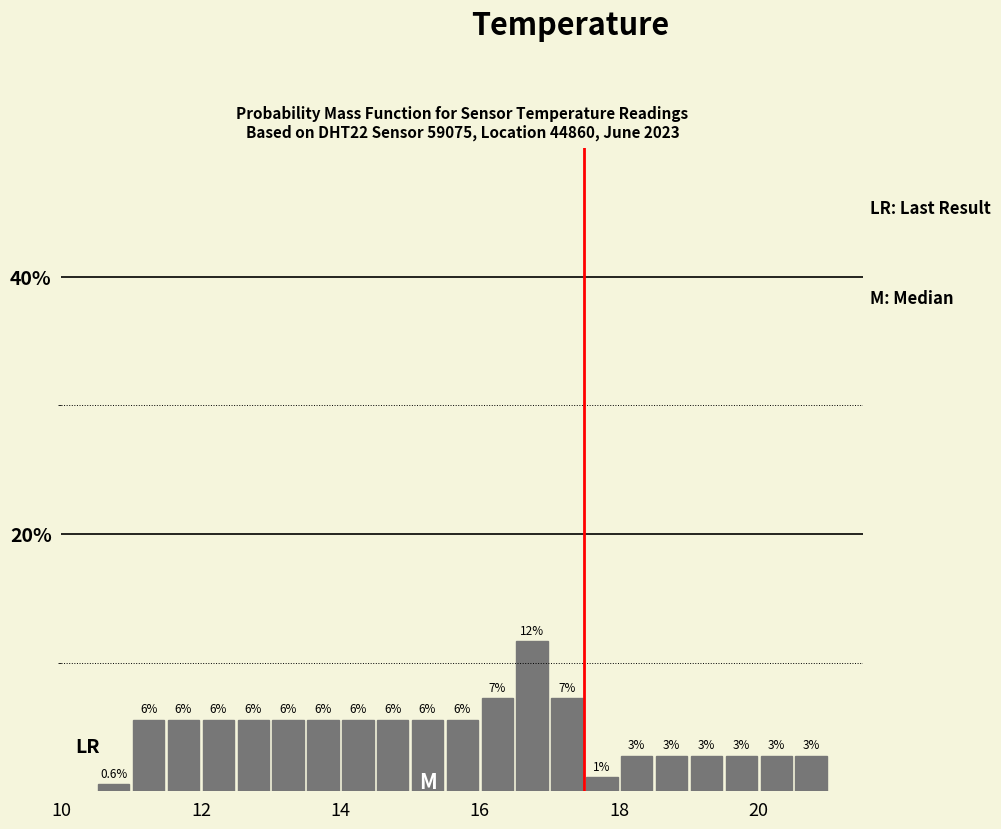

Around what value on the x-axis is the tallest bar? Give the approximate position of its centre, as read against the axis.

16.8